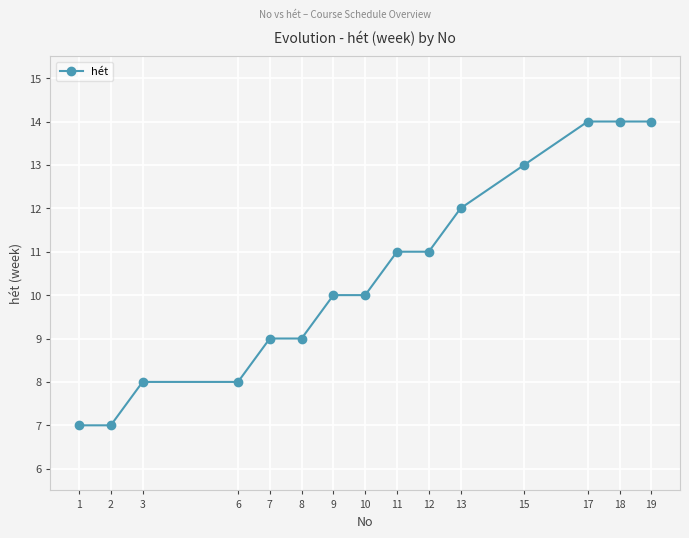

What is the change in value from 6 to 11?

+3